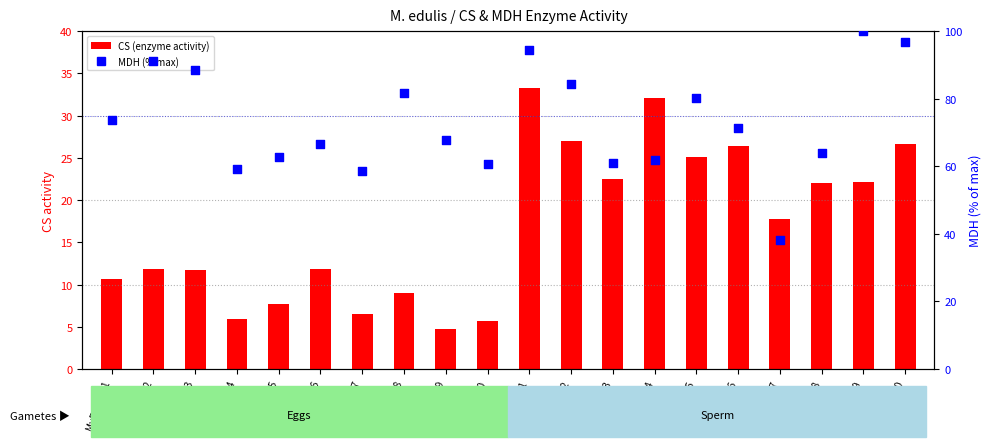

Which series contains the highest Y value?

MDH (% max)